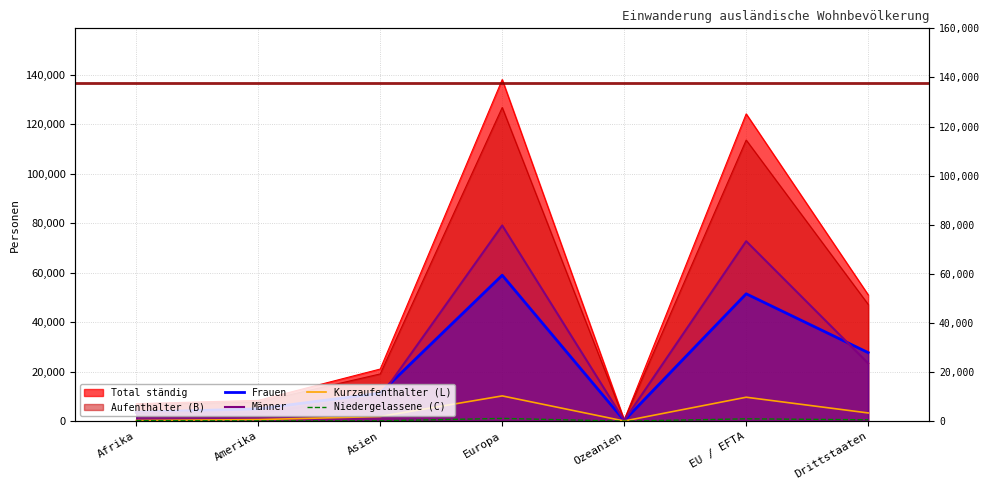

At which label does Männer first exceed 9745?

Europa